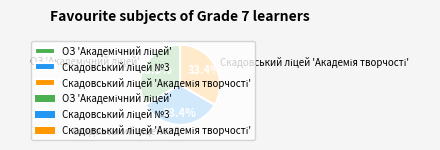

Is there a majority slice in this chart?

No